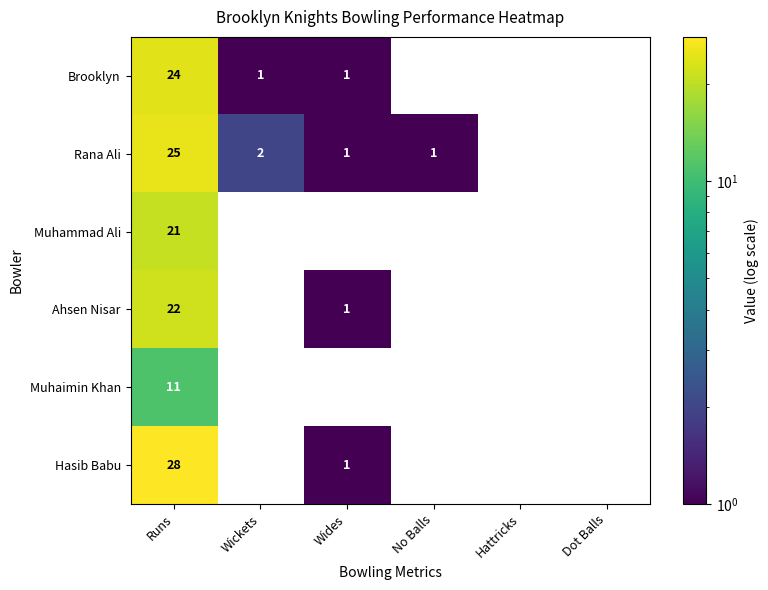

What is the total value across all series at Runs?

131